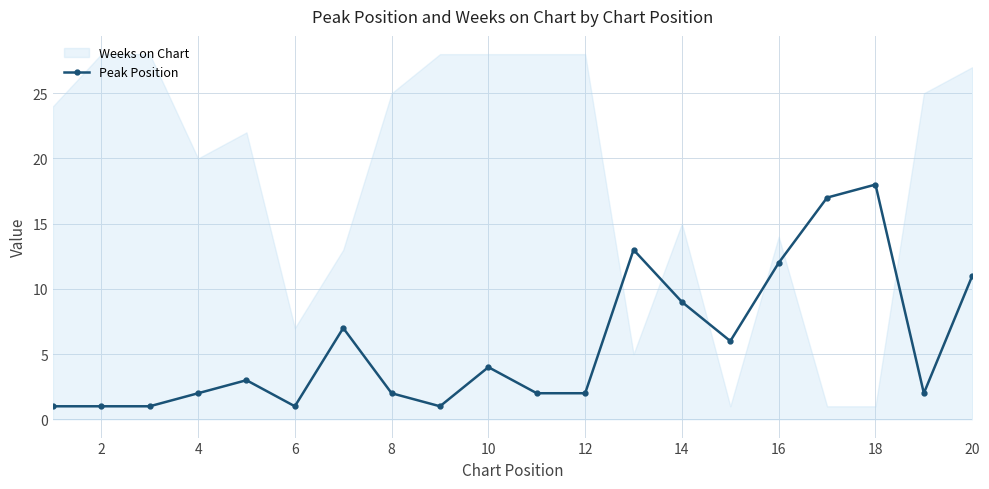

True or false: Peak Position has more than 1 points higher than both neighbors.

True